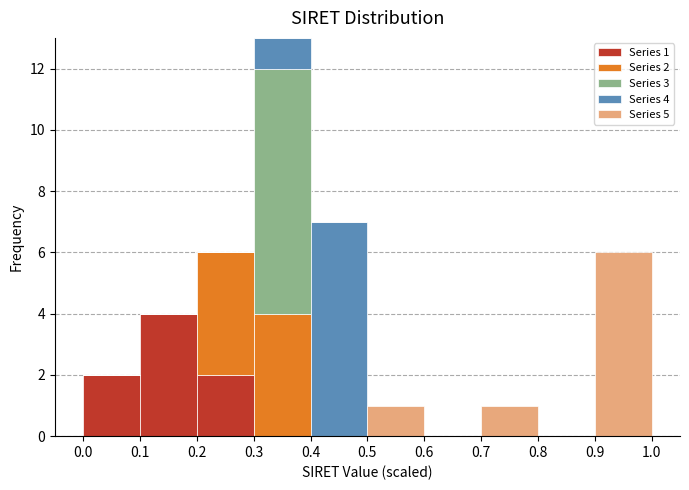

Which range on the x-axis has the tallest stacked bar (by total height)?

0.3 to 0.4